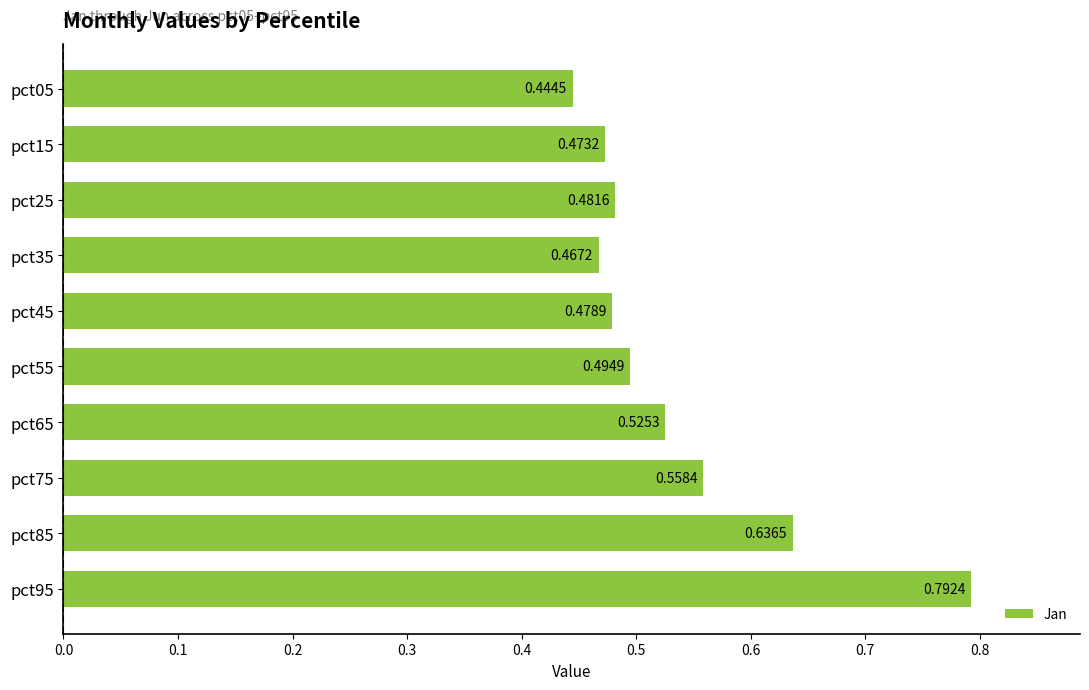

What is the sum of all values?

5.4